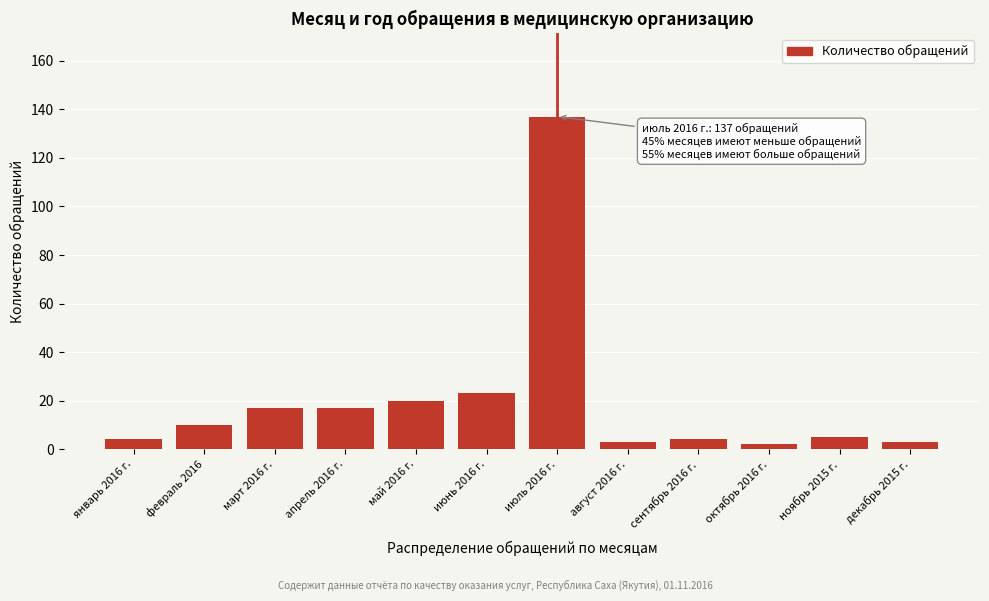

Reading right to left, transcribe all the data shown in this chart.

декабрь 2015 г.=3	ноябрь 2015 г.=5	октябрь 2016 г.=2	сентябрь 2016 г.=4	август 2016 г.=3	июль 2016 г.=137	июнь 2016 г.=23	май 2016 г.=20	апрель 2016 г.=17	март 2016 г.=17	февраль 2016=10	январь 2016 г.=4